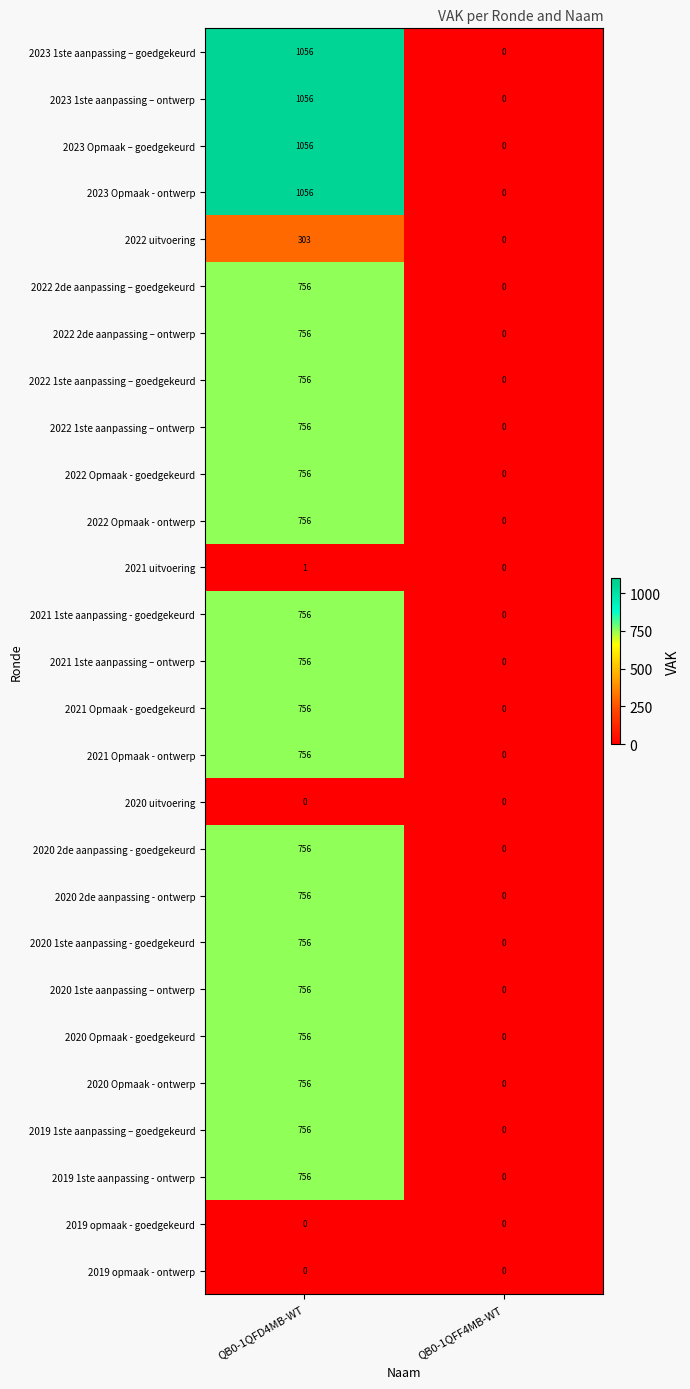

What is the difference between the highest and lowest values at QB0-1QFD4MB-WT?

1056